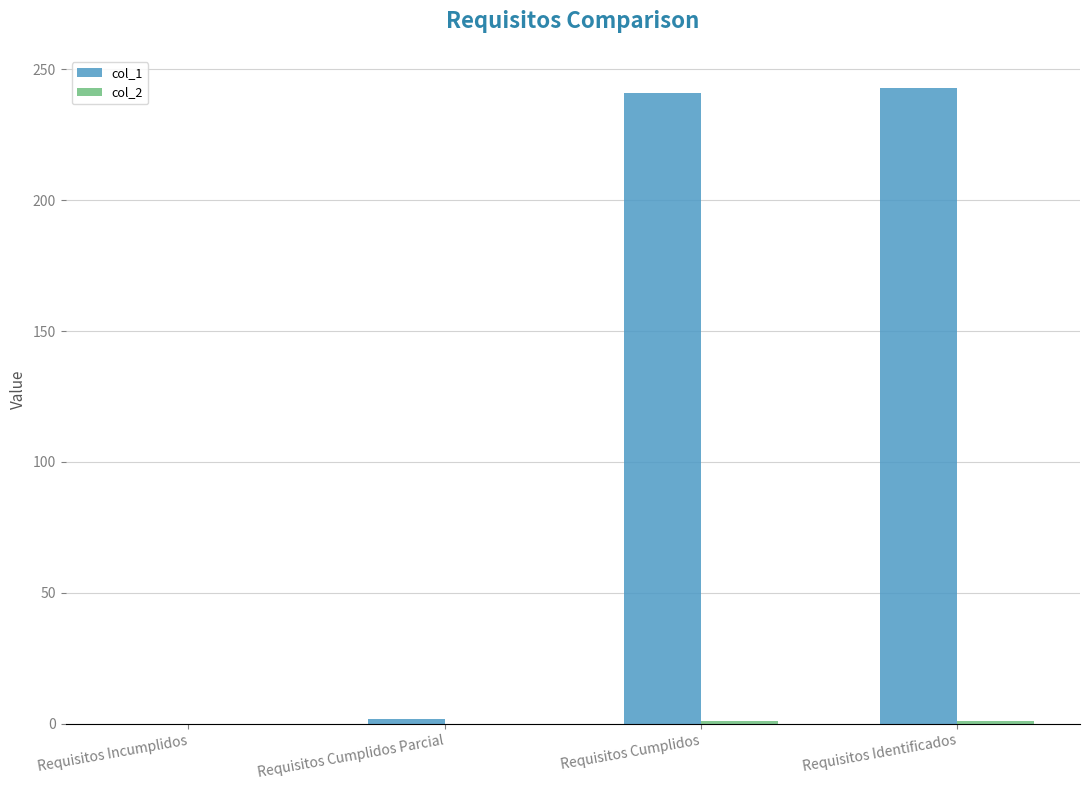

Count the number of categories in the chart.

4